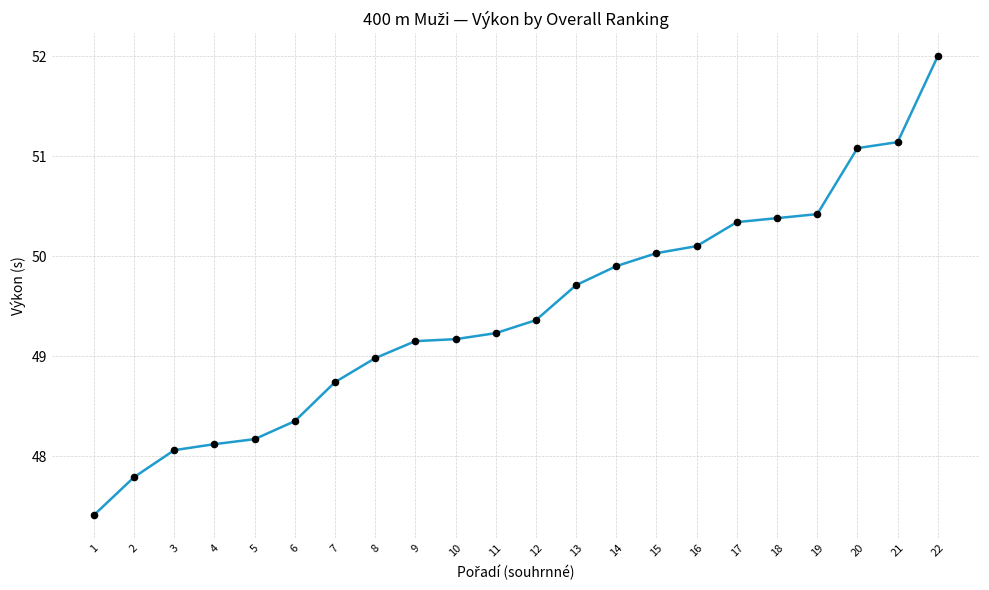

Between 20 and 17, which is larger?

20